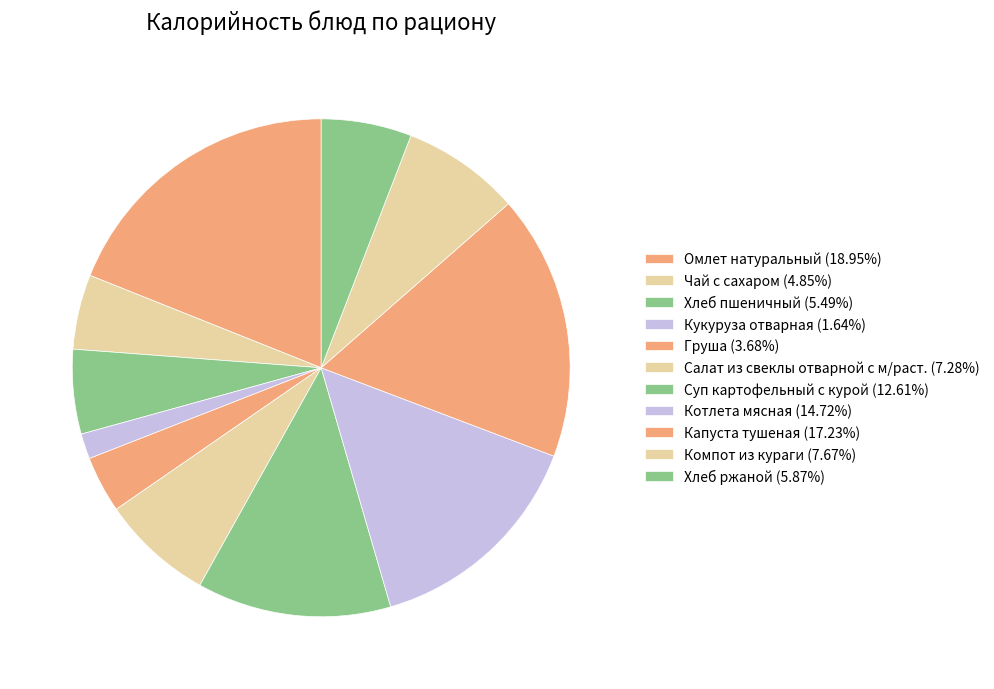

Rank the categories by value from highest to lowest.

Омлет натуральный, Капуста тушеная, Котлета мясная, Суп картофельный с курой, Компот из кураги, Салат из свеклы отварной с м/раст., Хлеб ржаной, Хлеб пшеничный, Чай с сахаром, Груша, Кукуруза отварная